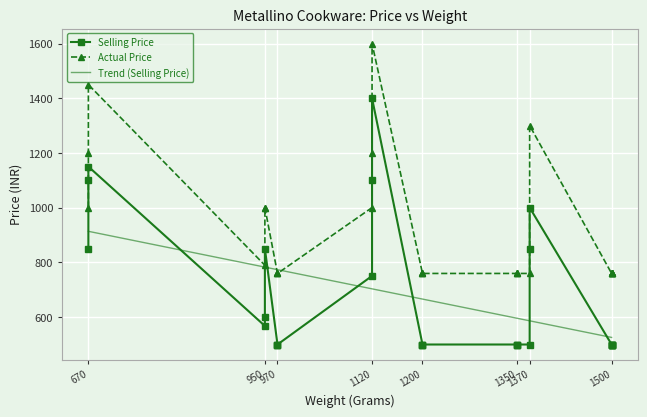

How many interior local peaks does the Selling Price series have?

3